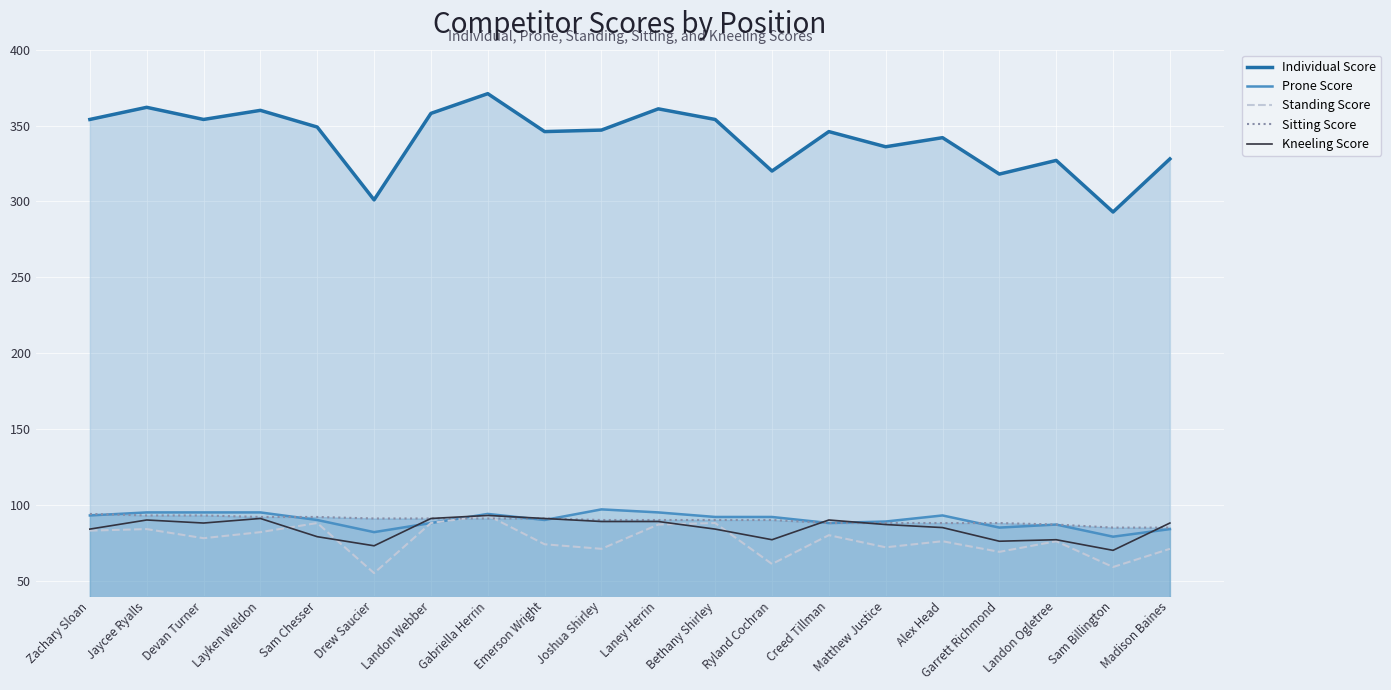

True or false: Standing Score has a value of 41 at Landon Webber.

False